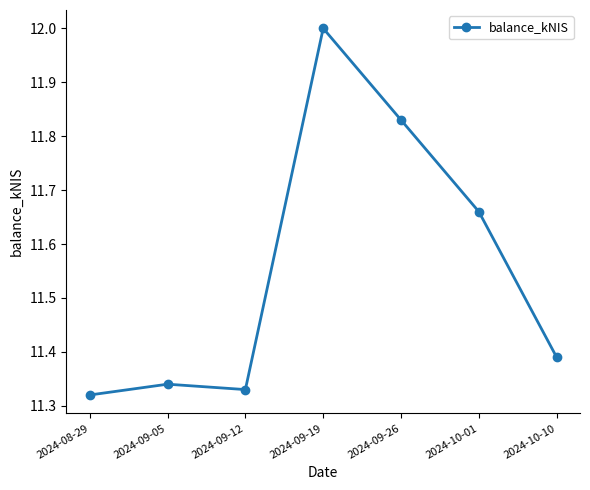

What is the change in value from 2024-09-26 to 2024-10-10?

-0.4